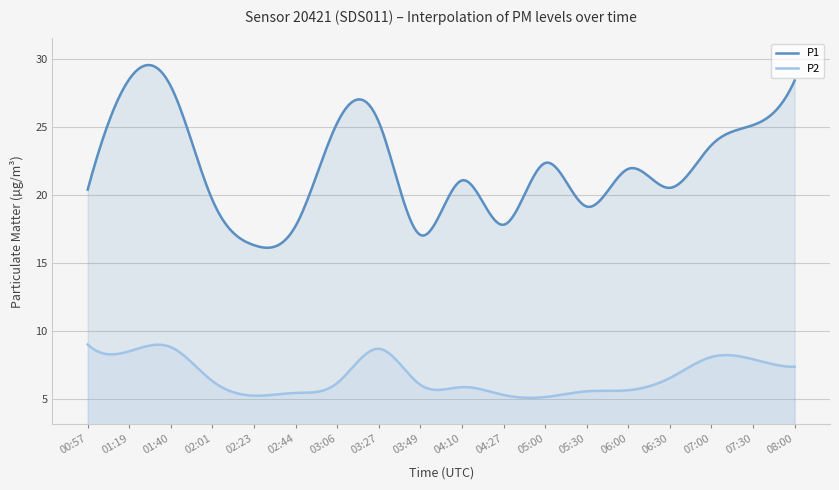

Does the chart have visible grid lines?

Yes